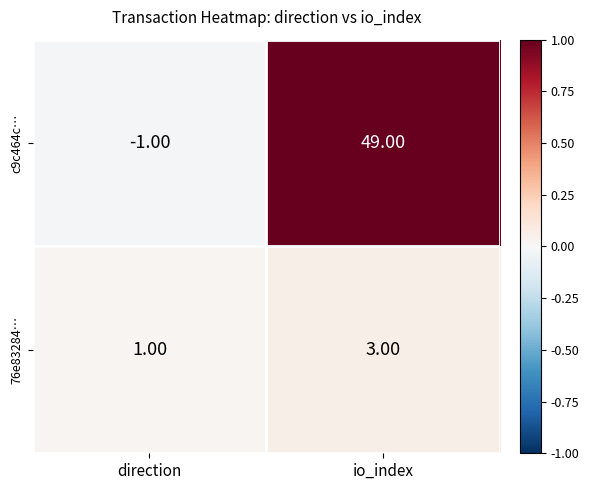

What is the sum of the 76e83284… values at io_index and direction?

4